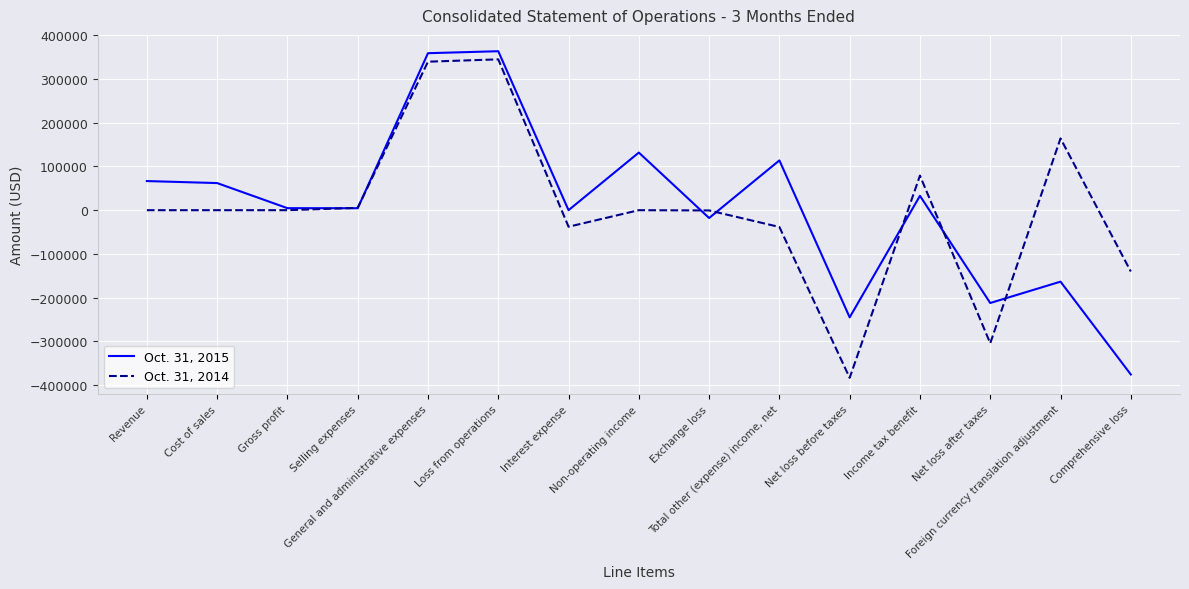

What is the lowest value of the Oct. 31, 2015 series?

-375846